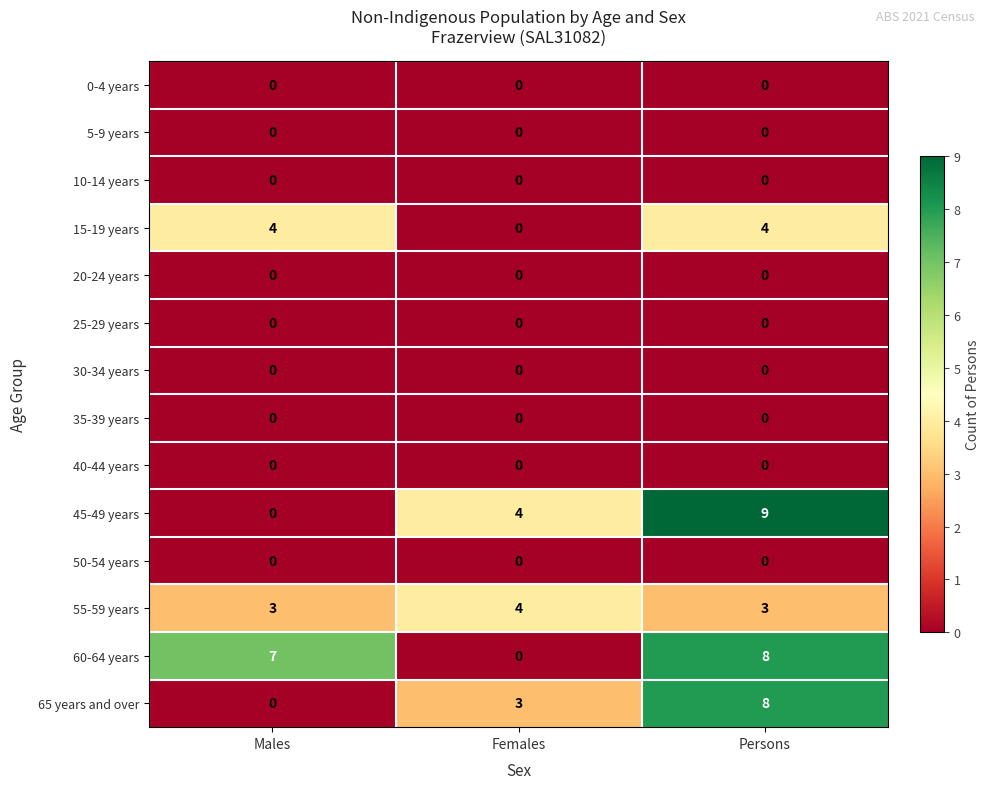

What is the spread (max minus min) of values at Persons?

9